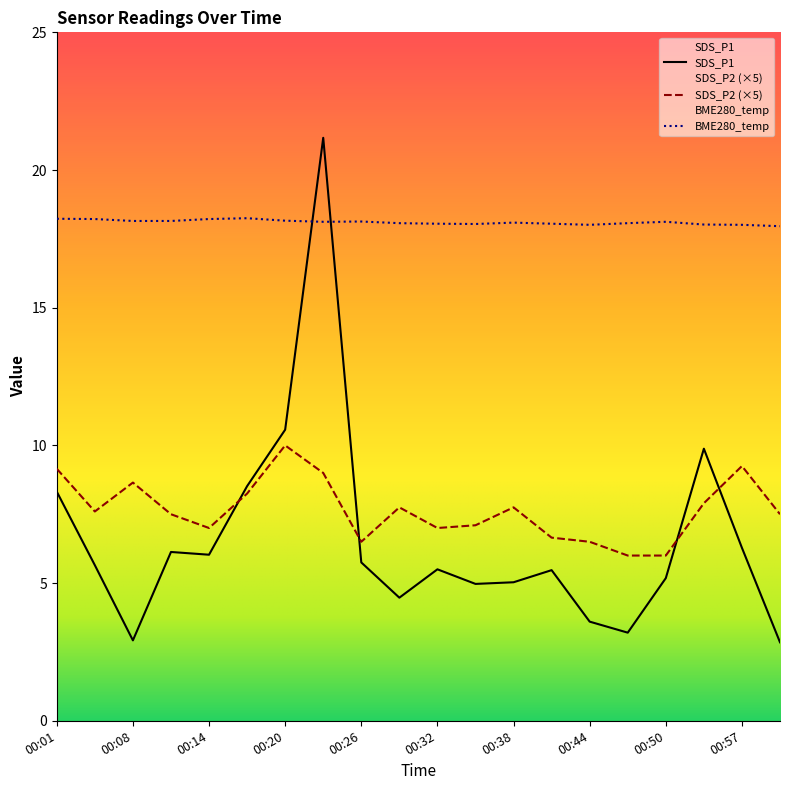

Between 00:53 and 00:38, which is larger?

00:53